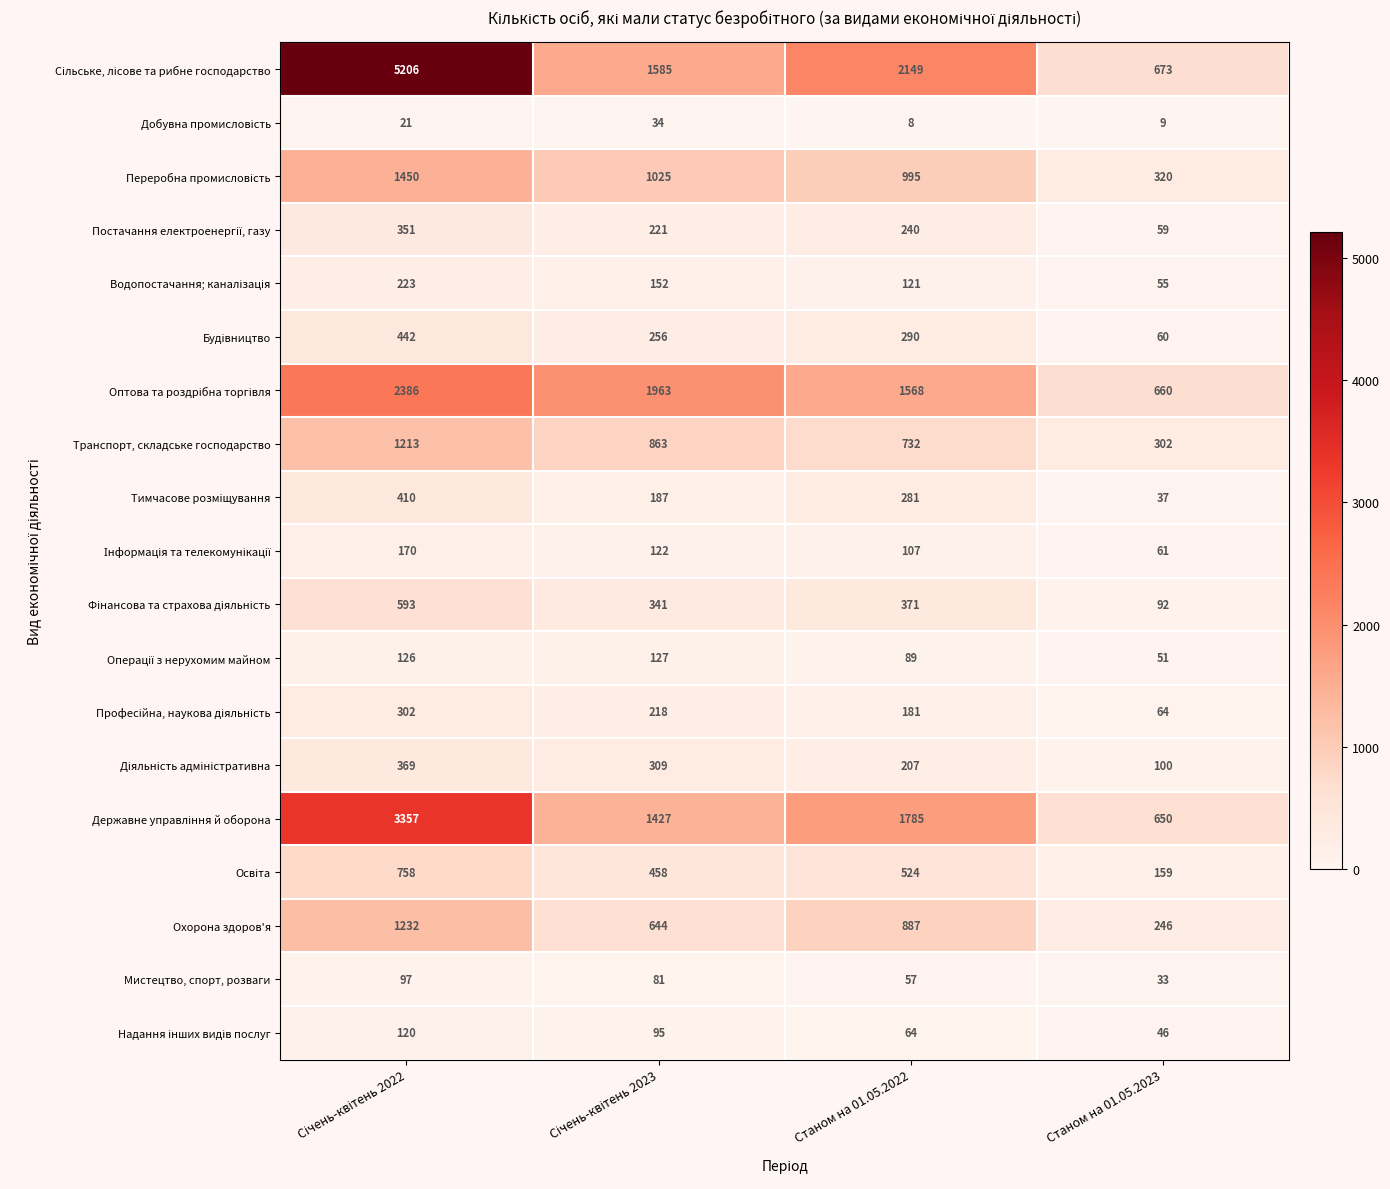

What is the maximum value shown in the chart?

5206